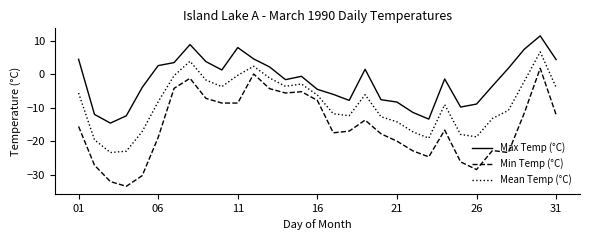

How many values in the Mean Temp (°C) series are below -8?

16